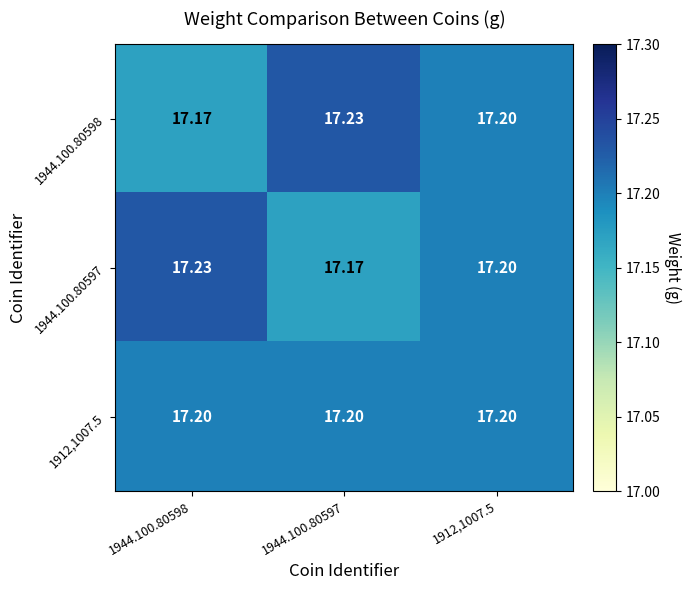

Rank the series by their maximum value, from lowest to highest.

1912,1007.5, 1944.100.80598, 1944.100.80597